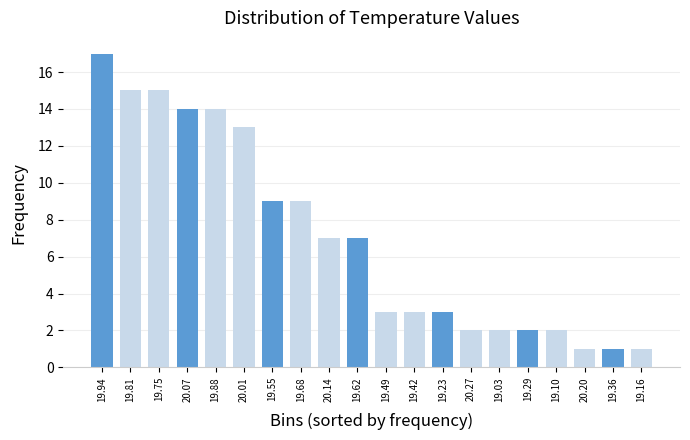

Reading left to right, transcribe all the data shown in this chart.

19.94=17	19.81=15	19.75=15	20.07=14	19.88=14	20.01=13	19.55=9	19.68=9	20.14=7	19.62=7	19.49=3	19.42=3	19.23=3	20.27=2	19.03=2	19.29=2	19.10=2	20.20=1	19.36=1	19.16=1